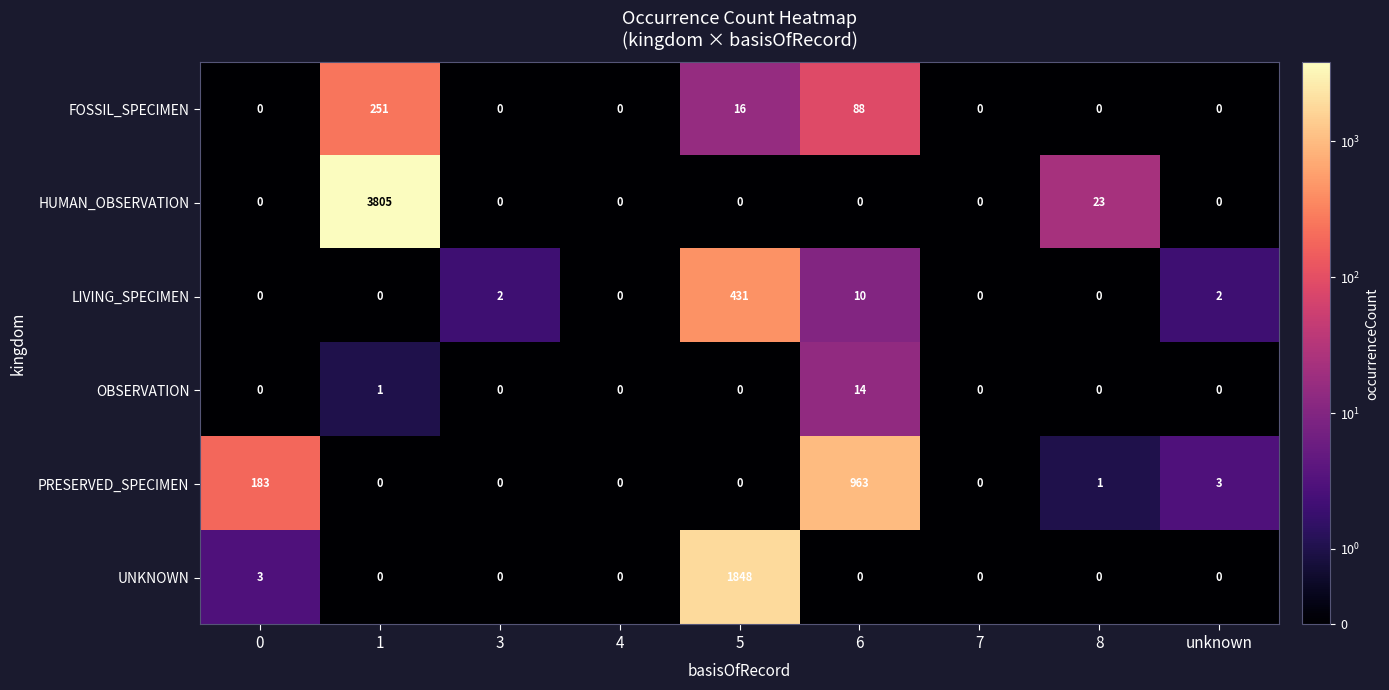

How many distinct data groups are displayed?

6